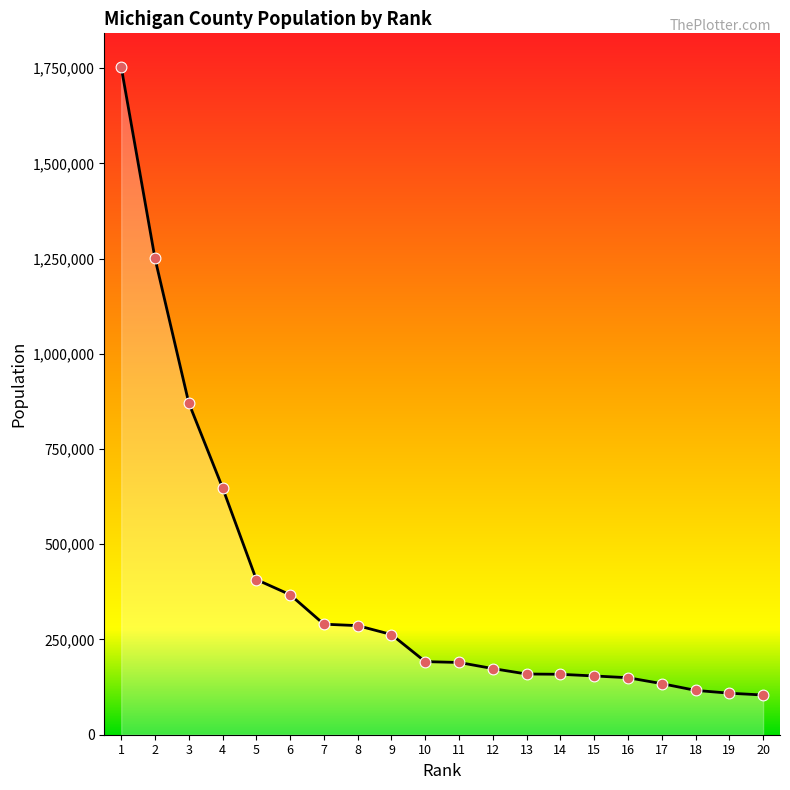

Which has a higher value, 3 or 15?

3